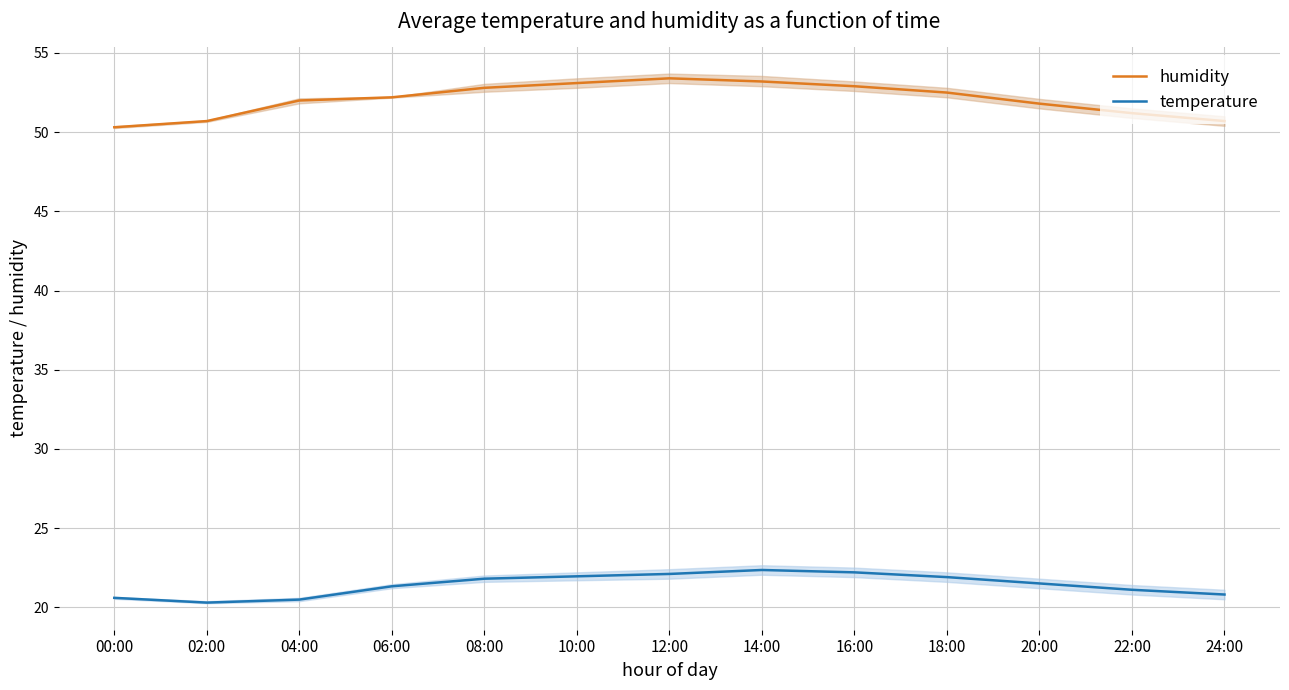

What position from the left is 16:00?

9